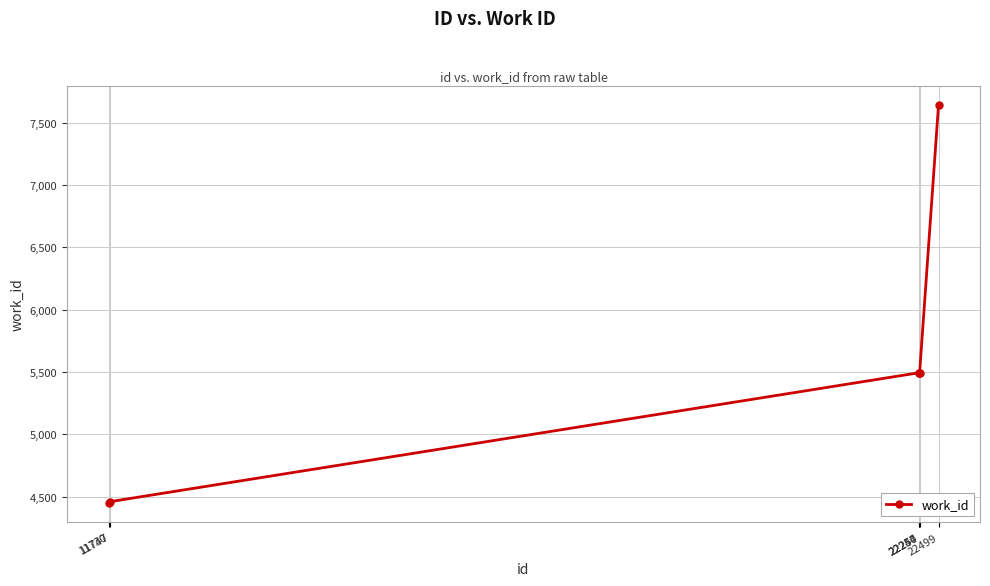

Count the number of data series in this chart.

1